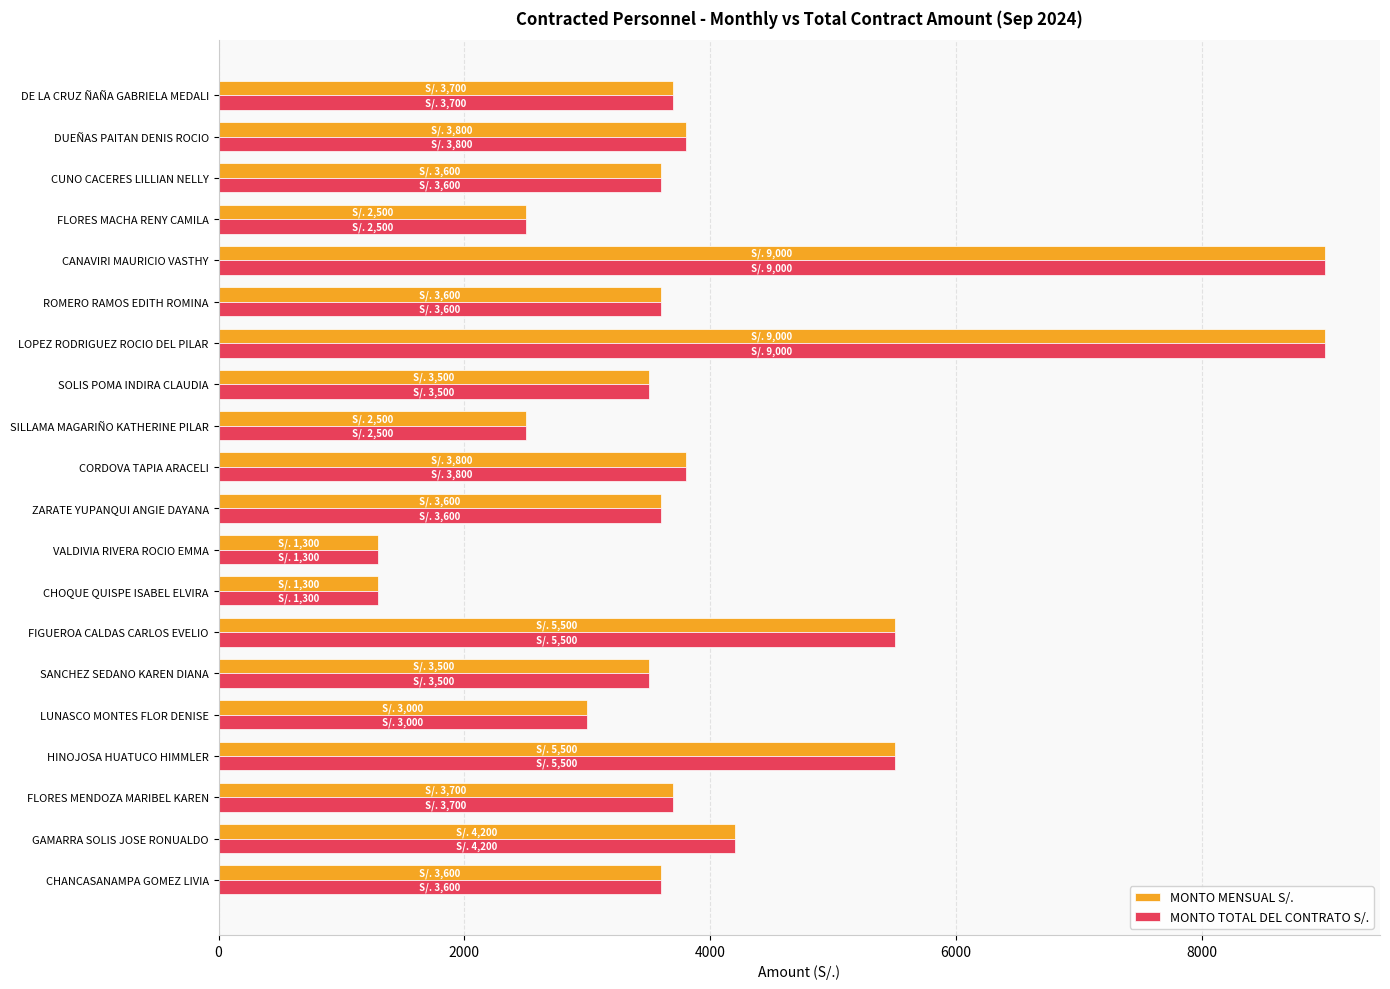

True or false: MONTO TOTAL DEL CONTRATO S/. has a value of 4187 at LUNASCO MONTES FLOR DENISE.

False